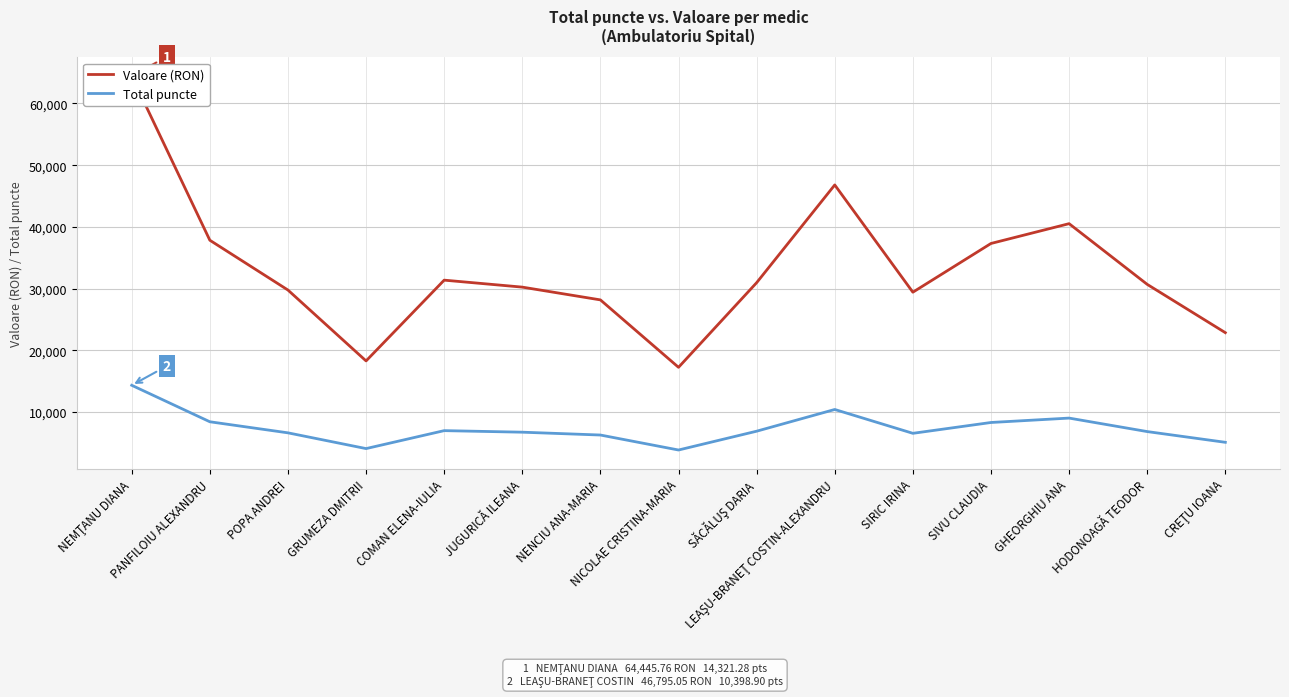

At which category does the chart reach its minimum across all series?

NICOLAE CRISTINA-MARIA